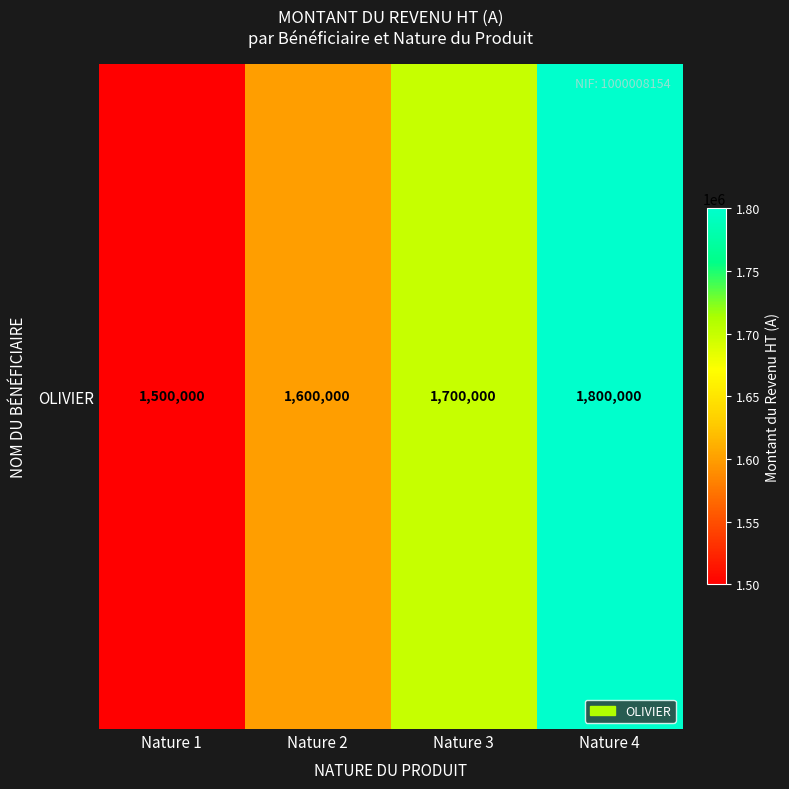

True or false: the data shows 1600000 at Nature 2.

True